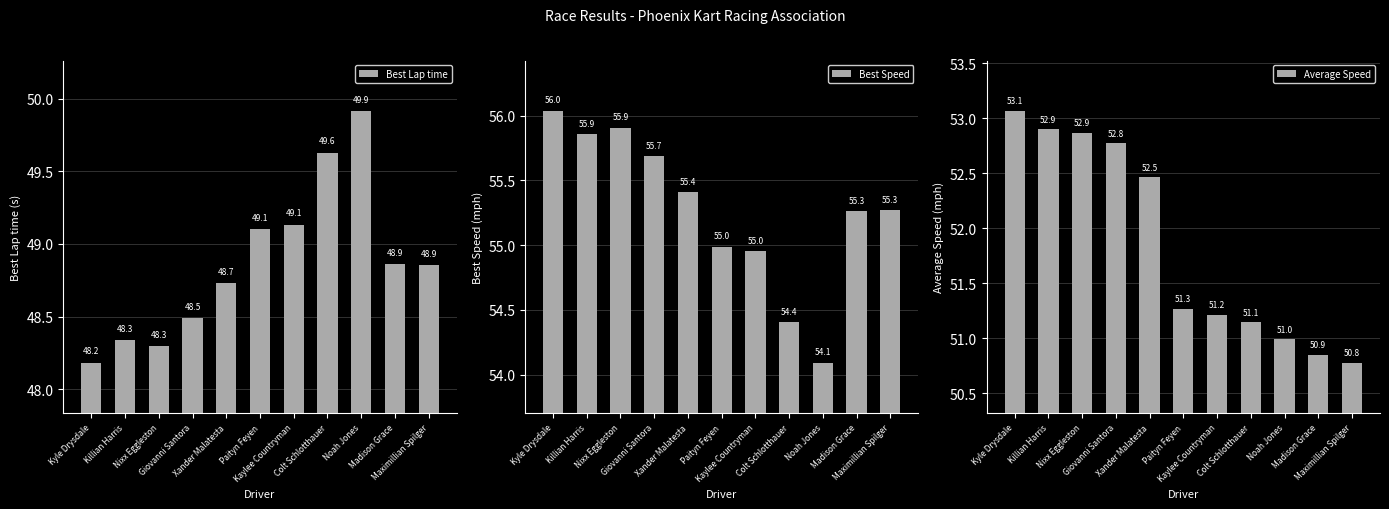

Where does the Average Speed series first go above 51?

Kyle Drysdale